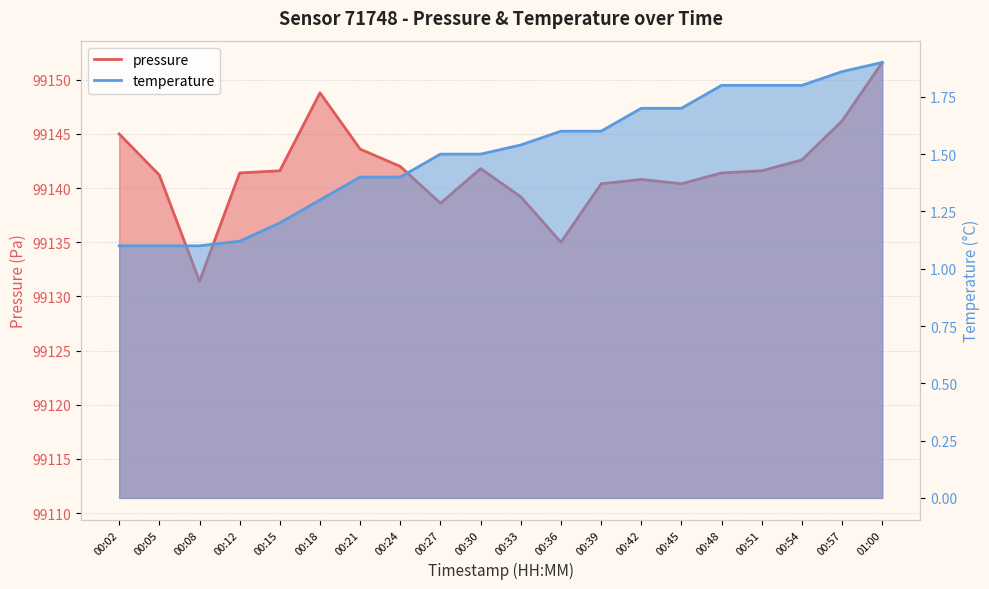

The value of pressure at 00:18 is 99148.8. True or false?

True